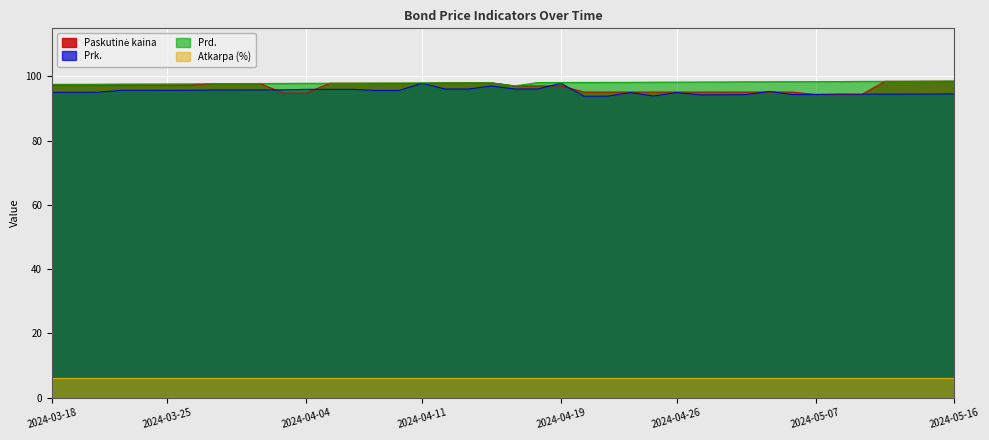

How many values in the Prk. series exceed 95?

24